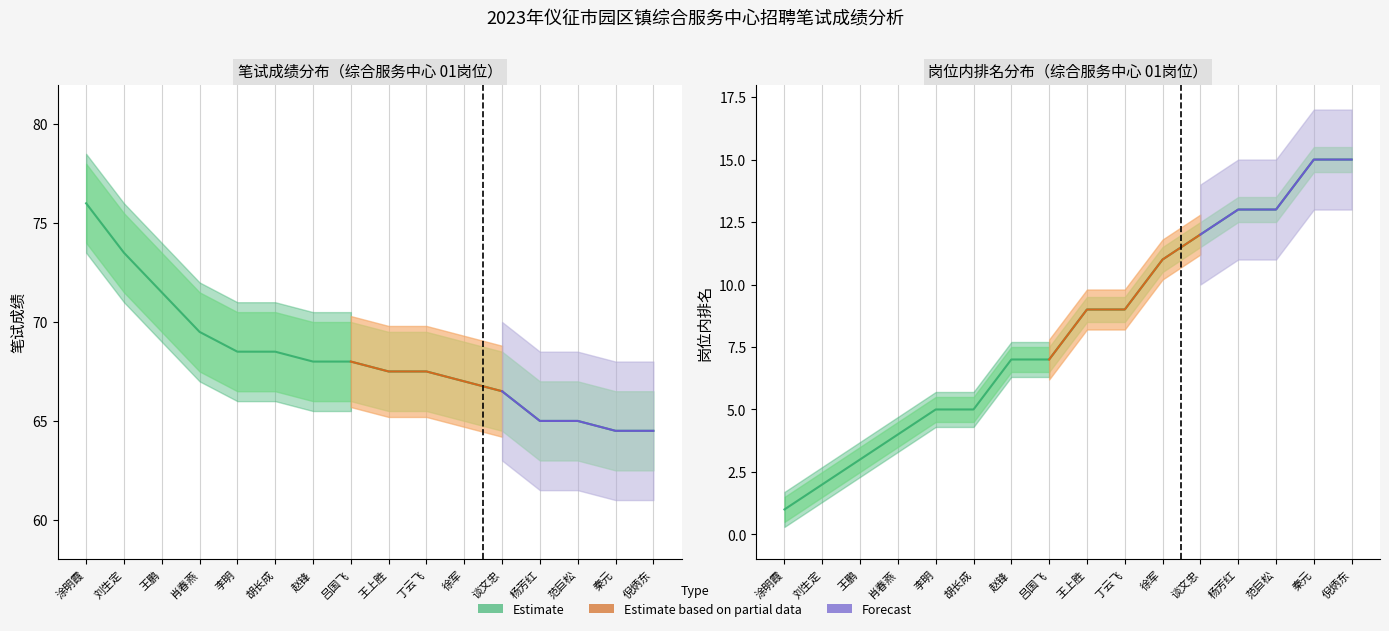

What is the label of the 12th point from the left?

谈文忠